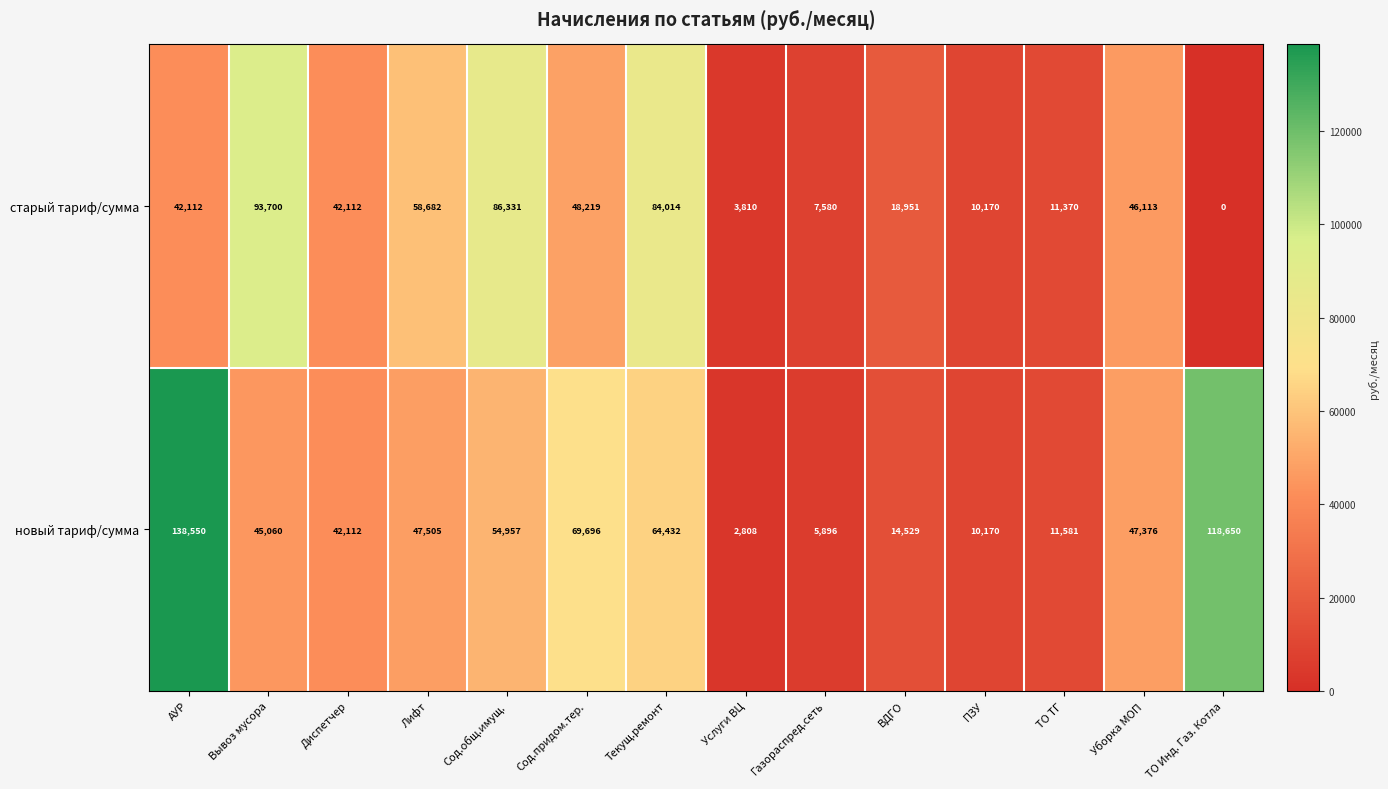

Rank the series by their average value, from highest to lowest.

новый тариф/сумма, старый тариф/сумма